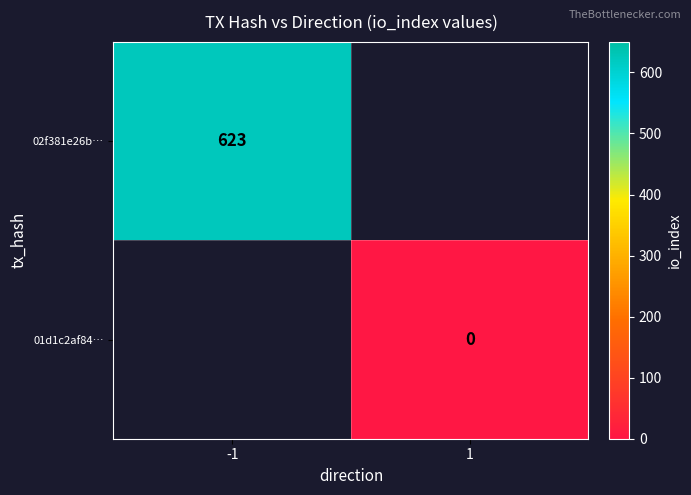

The 02f381e26b… series shows 623 at -1. True or false?

True